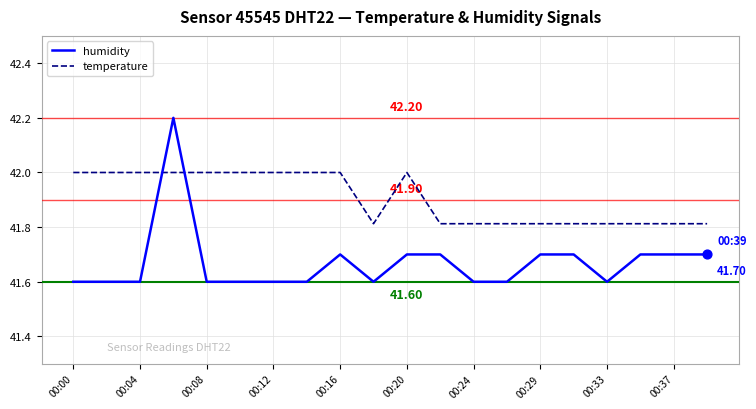

Which series has the largest total across all categories?

temperature